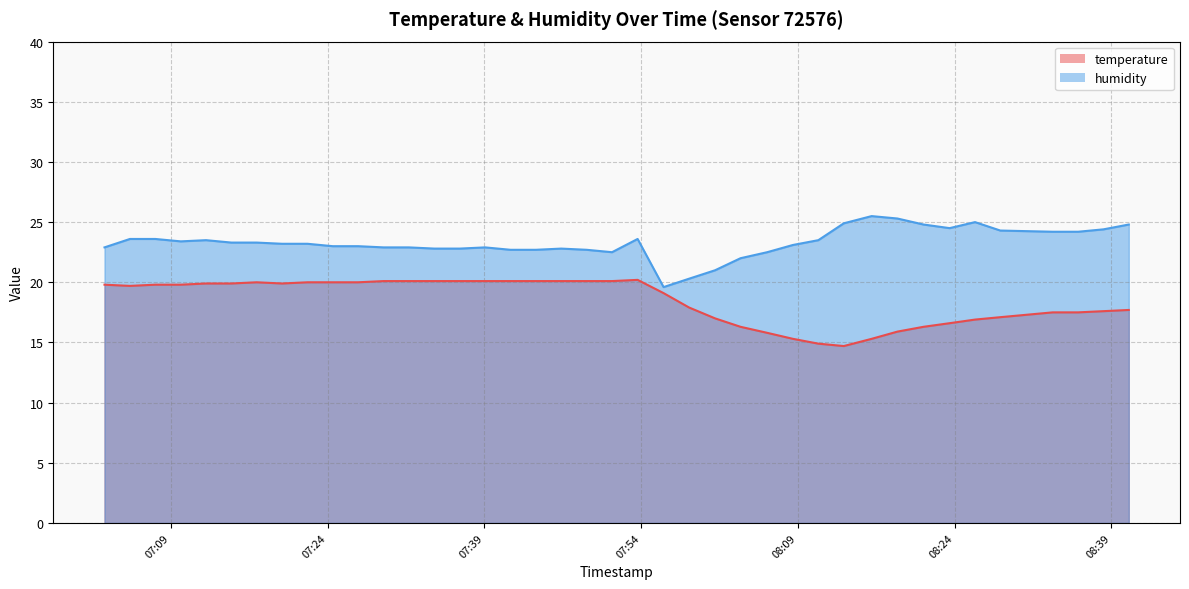

What is the label of the 1st point from the left?

2022-12-18T07:02:38